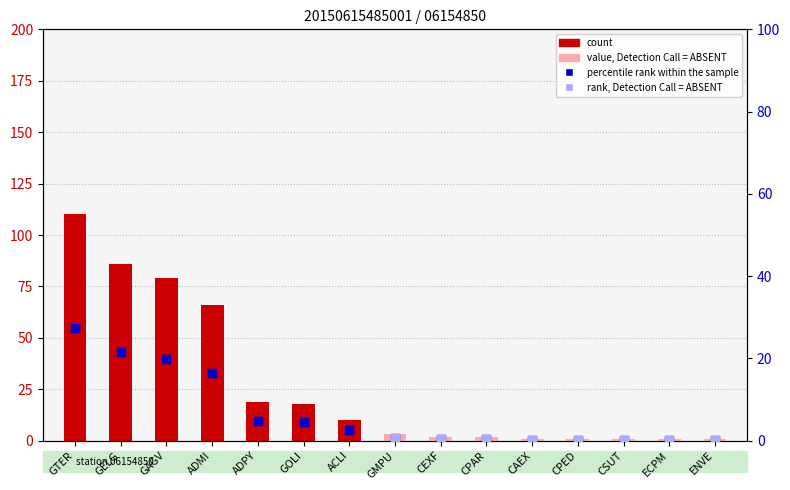

What is the change in value from GMPU to ENVE?

-0.5